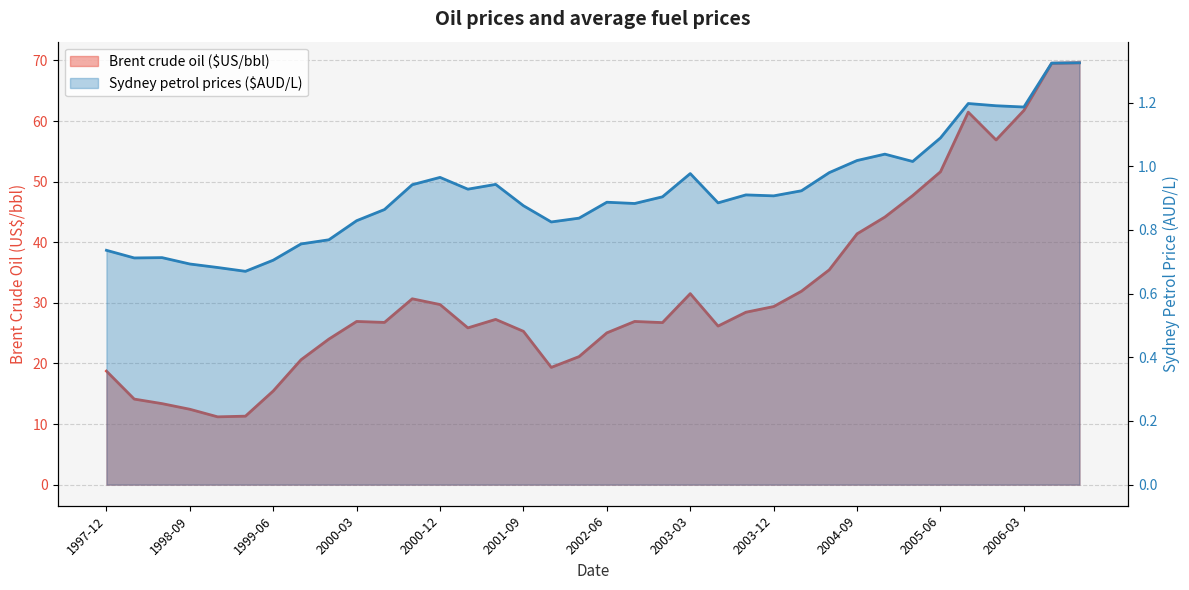

What is the average value of the Brent crude oil ($US/bbl) series?

31.7